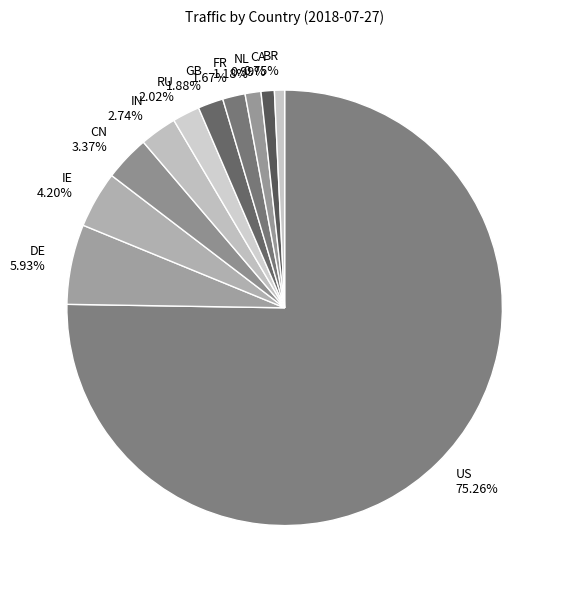

Approximately how many times larger is the value at NL compared to CA?

1.2